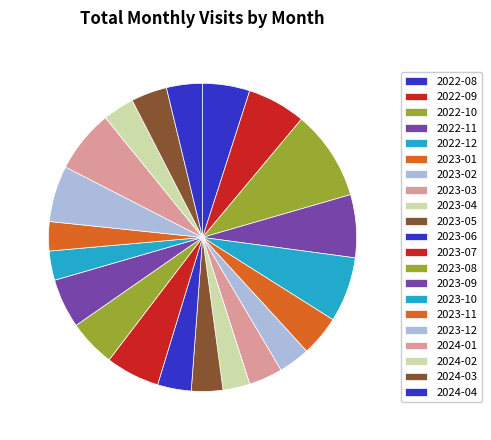

To the nearest percent, what percentage of the pie is 2022-11?

7%